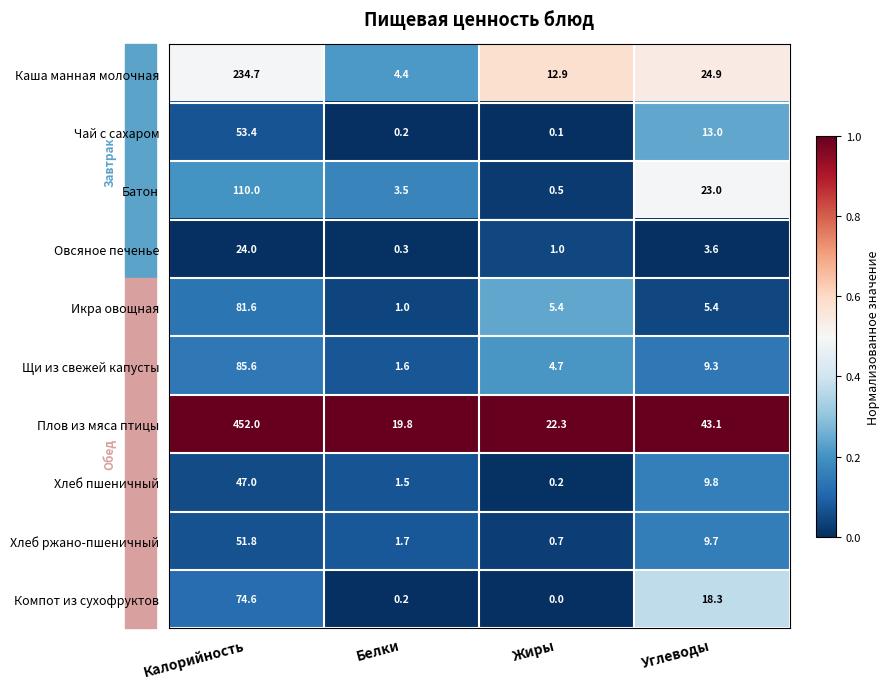

At how many categories does at least one series exceed 0?

4